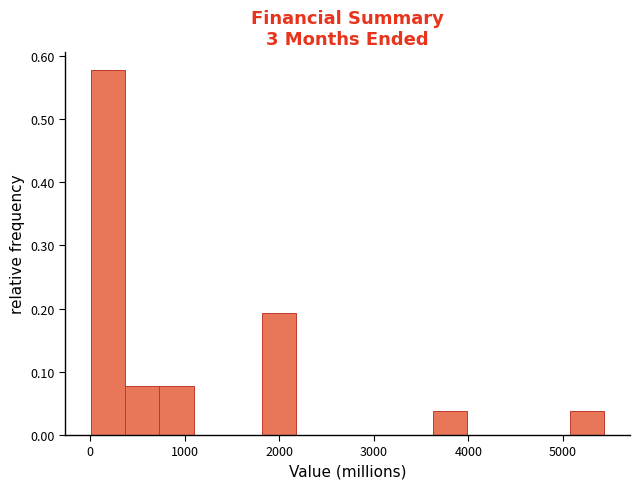

Read against the x-axis, roughly where is the centre of the tallest bar?

200